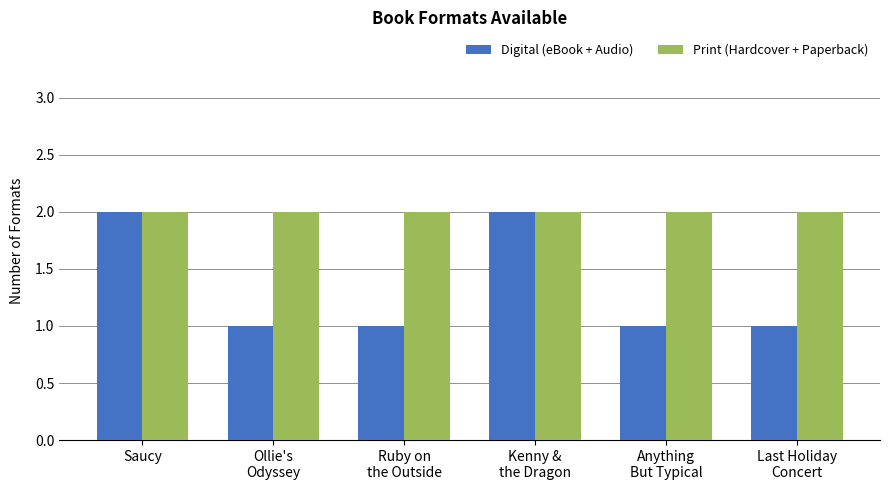

The value of Digital (eBook + Audio) at Anything
But Typical is 2. True or false?

False